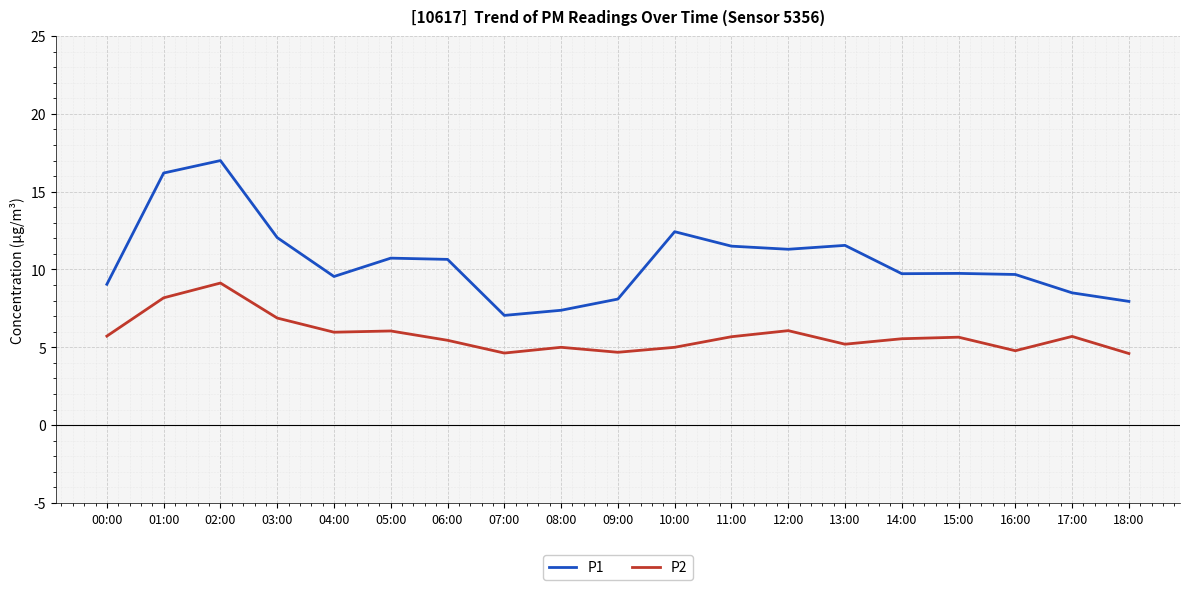

Is it true that P1 equals 11.5 at 11:00?

True